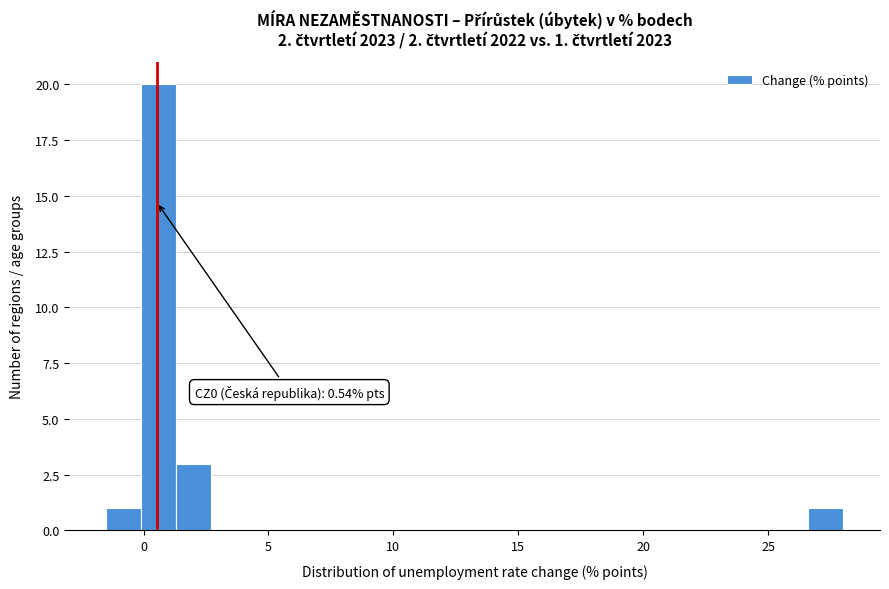

Read against the x-axis, roughly where is the centre of the tallest bar?

0.5